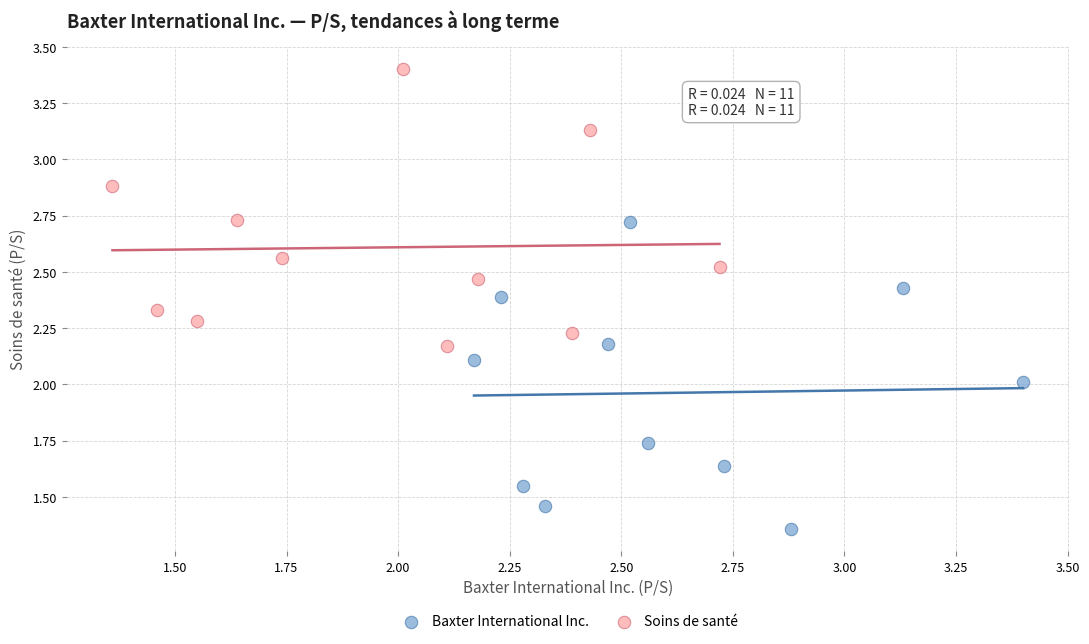

Which series contains the highest Y value?

Soins de santé